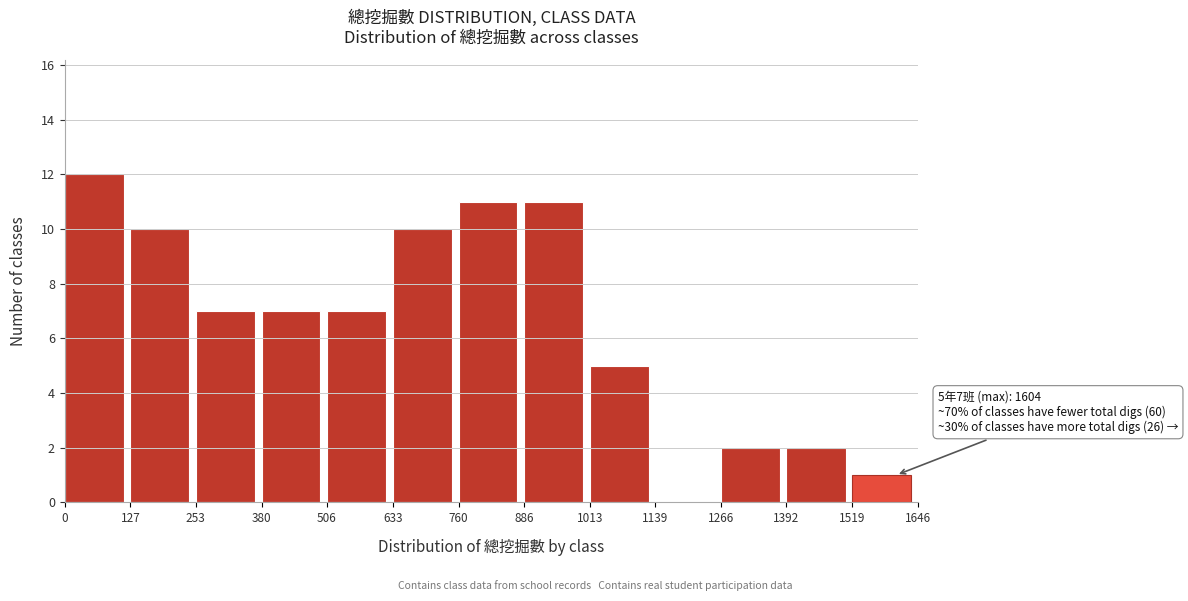

Over which range of the x-axis is the bar tallest?

0 to 127